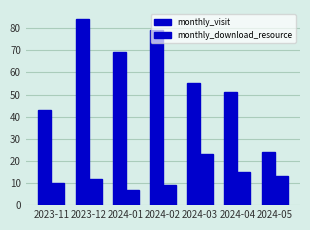

Is it true that monthly_download_resource equals 10 at 2023-11?

True